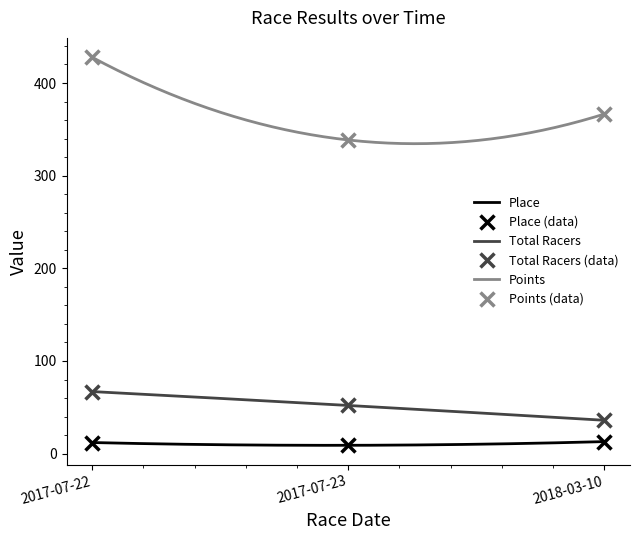

What is the total value across all series at 2018-03-10?

415.5